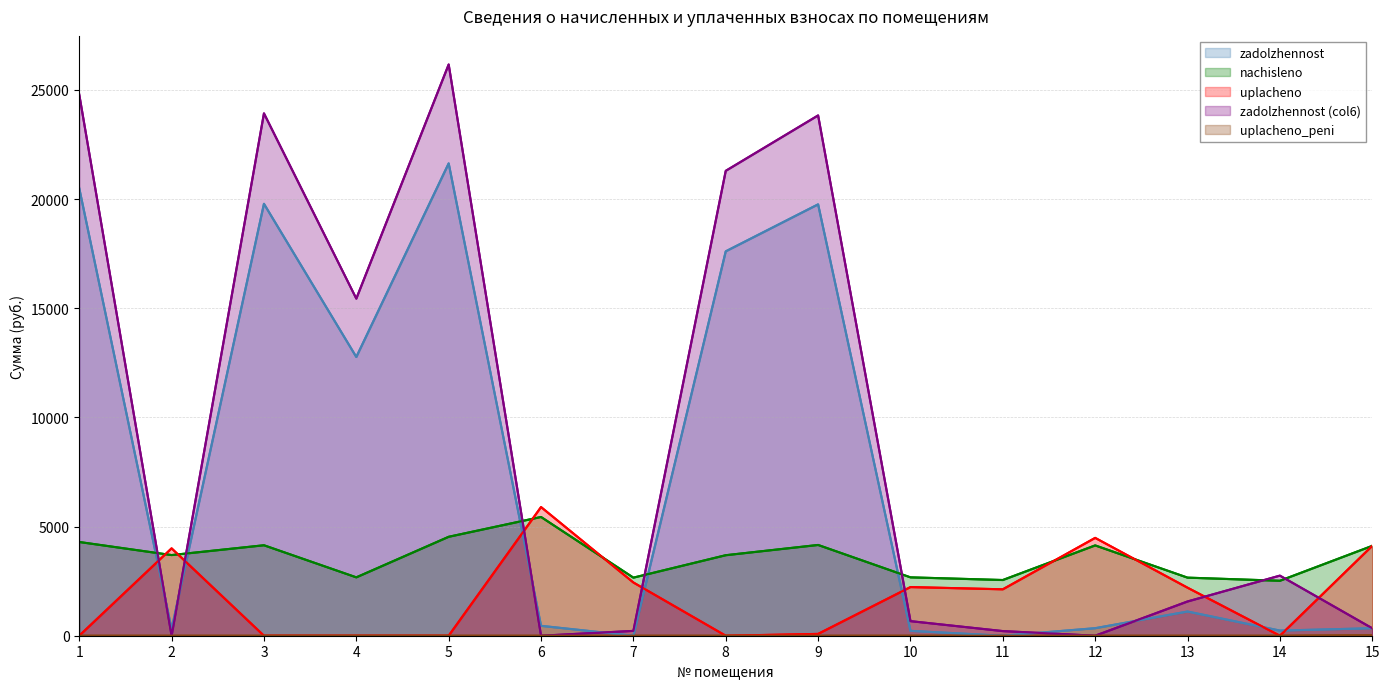

What is the difference between the highest and lowest values at 14?

2753.1